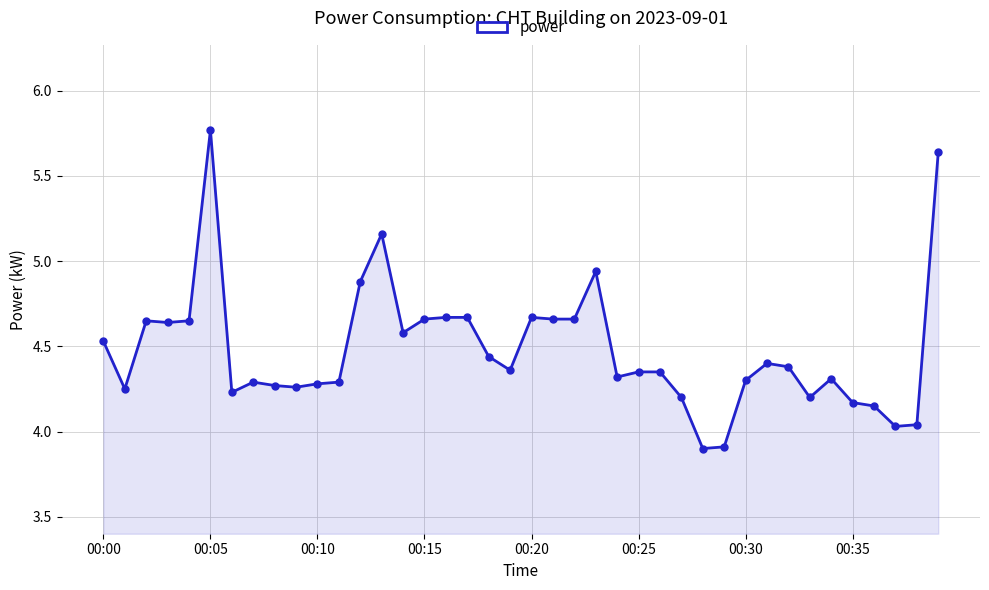

True or false: there are more than 1 points higher than both neighbors.

True